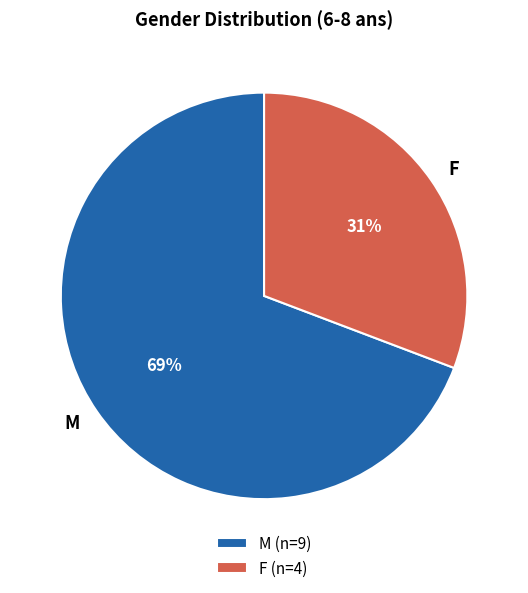

What percentage is the F slice, to the nearest percent?

31%